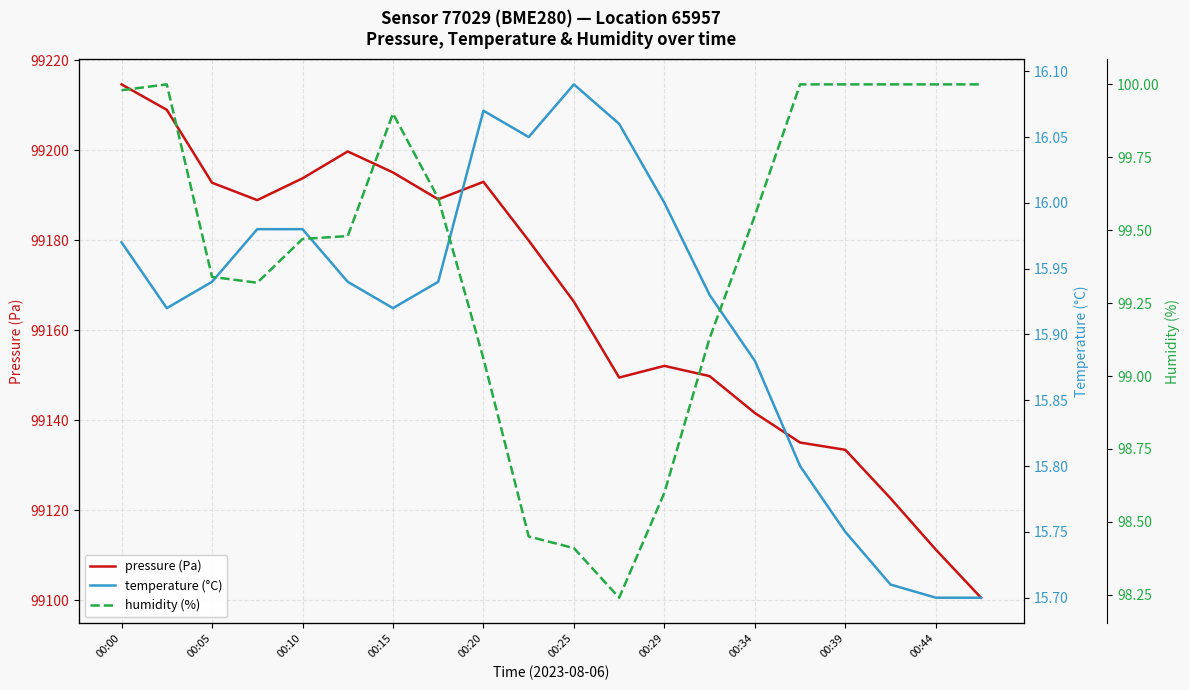

Is it true that pressure (Pa) equals 99141.6 at 00:34?

True